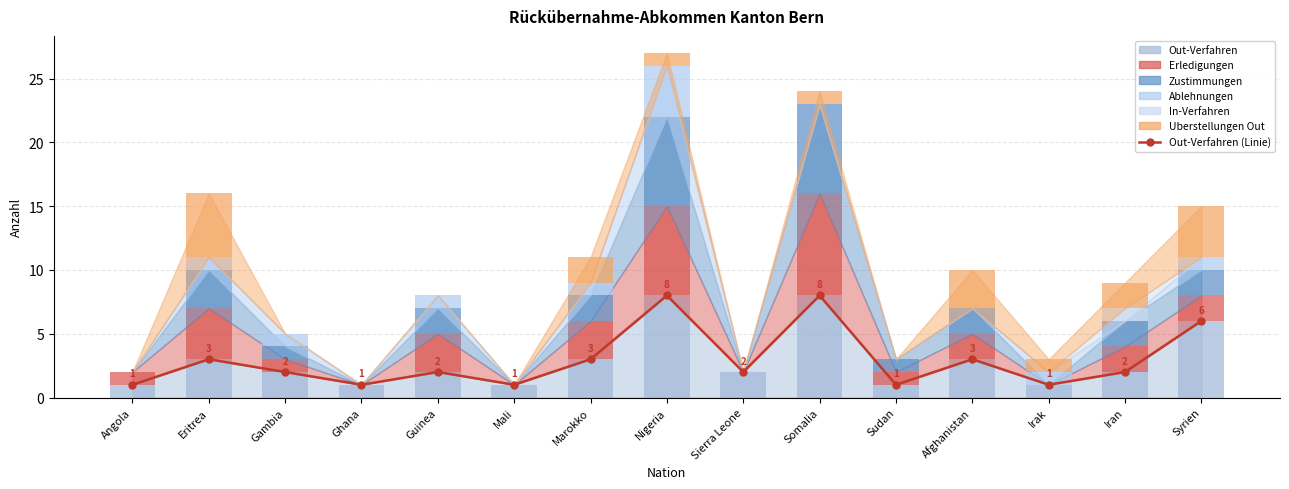

How many values in the Ablehnungen series exceed 0?

7